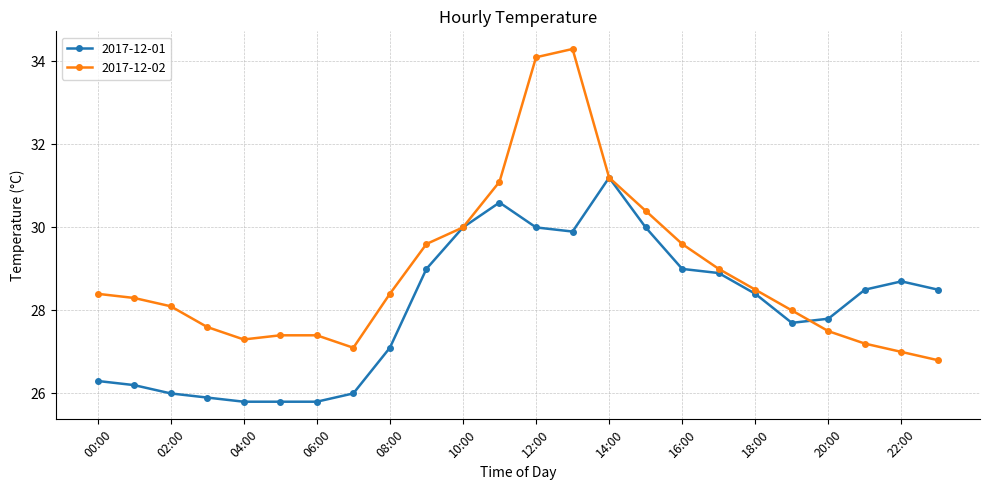

List the series in order of their overall mean, highest first.

2017-12-02, 2017-12-01